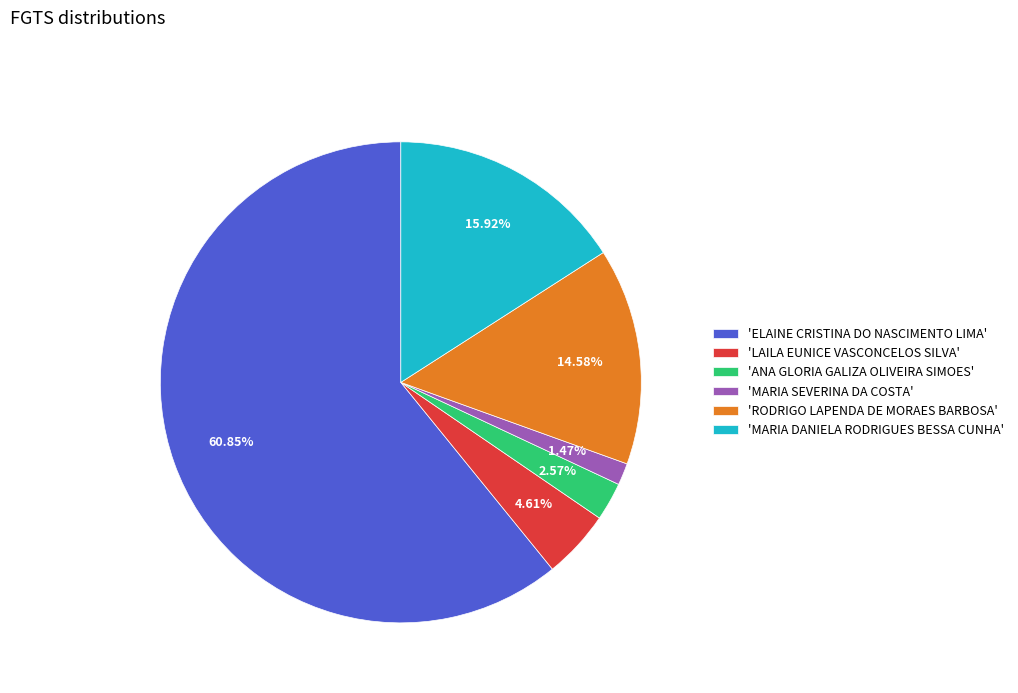

Is the sum of 'LAILA EUNICE VASCONCELOS SILVA' and 'MARIA SEVERINA DA COSTA' greater than half?

No